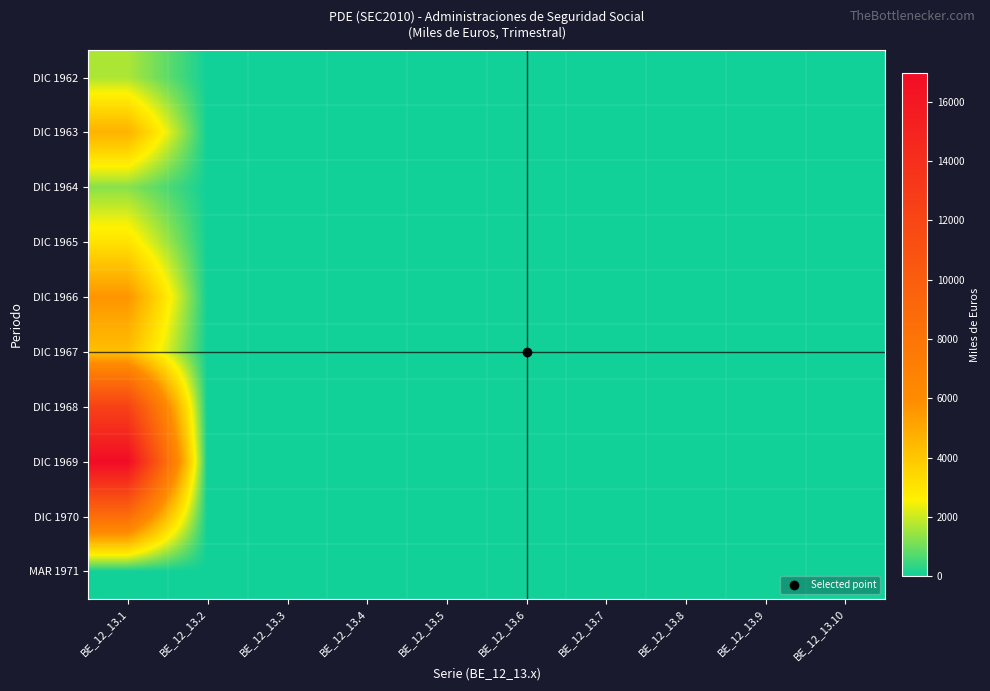

List the series in order of their peak value, highest first.

DIC 1969, DIC 1968, DIC 1970, DIC 1966, DIC 1963, DIC 1967, DIC 1965, DIC 1962, DIC 1964, MAR 1971